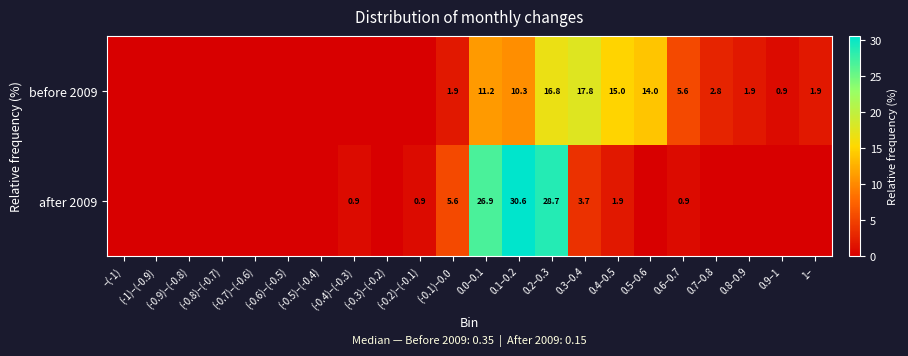

At 0.1–0.2, list the series in order from largest to smallest.

after 2009, before 2009